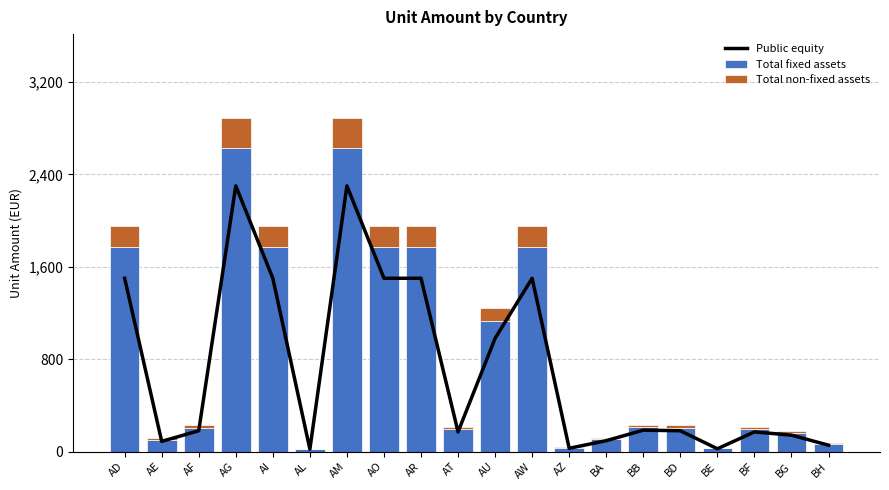

Where does the Total non-fixed assets series first go above 21?

AD